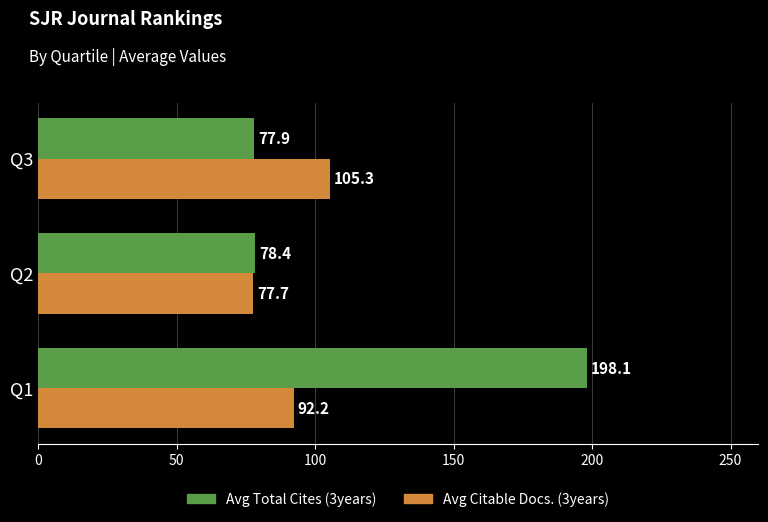

The Avg Citable Docs. (3years) series shows 25.2 at Q1. True or false?

False